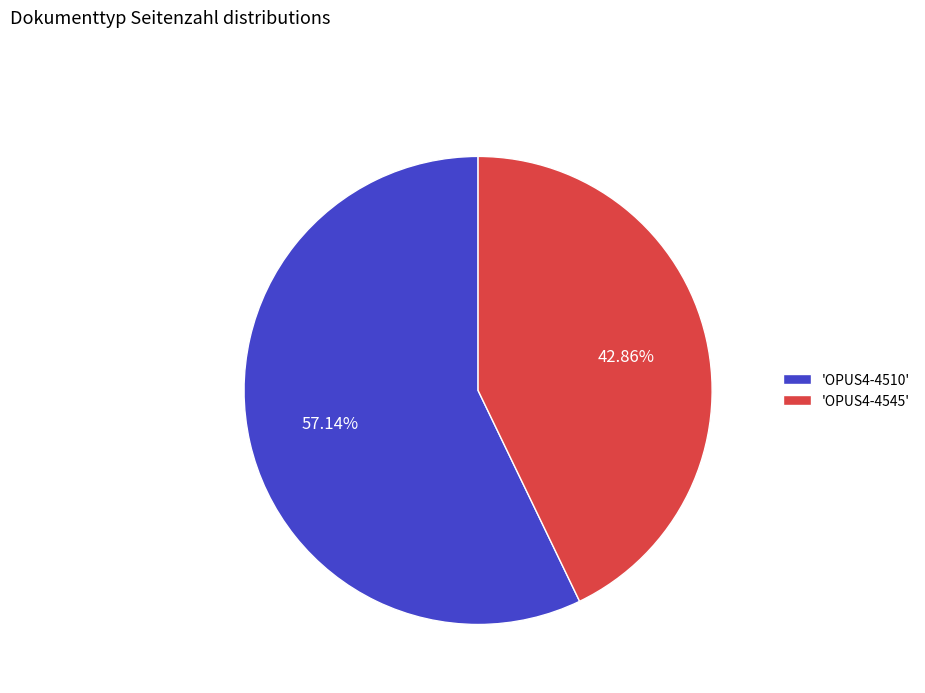

Rank the categories by value from highest to lowest.

'OPUS4-4510', 'OPUS4-4545'